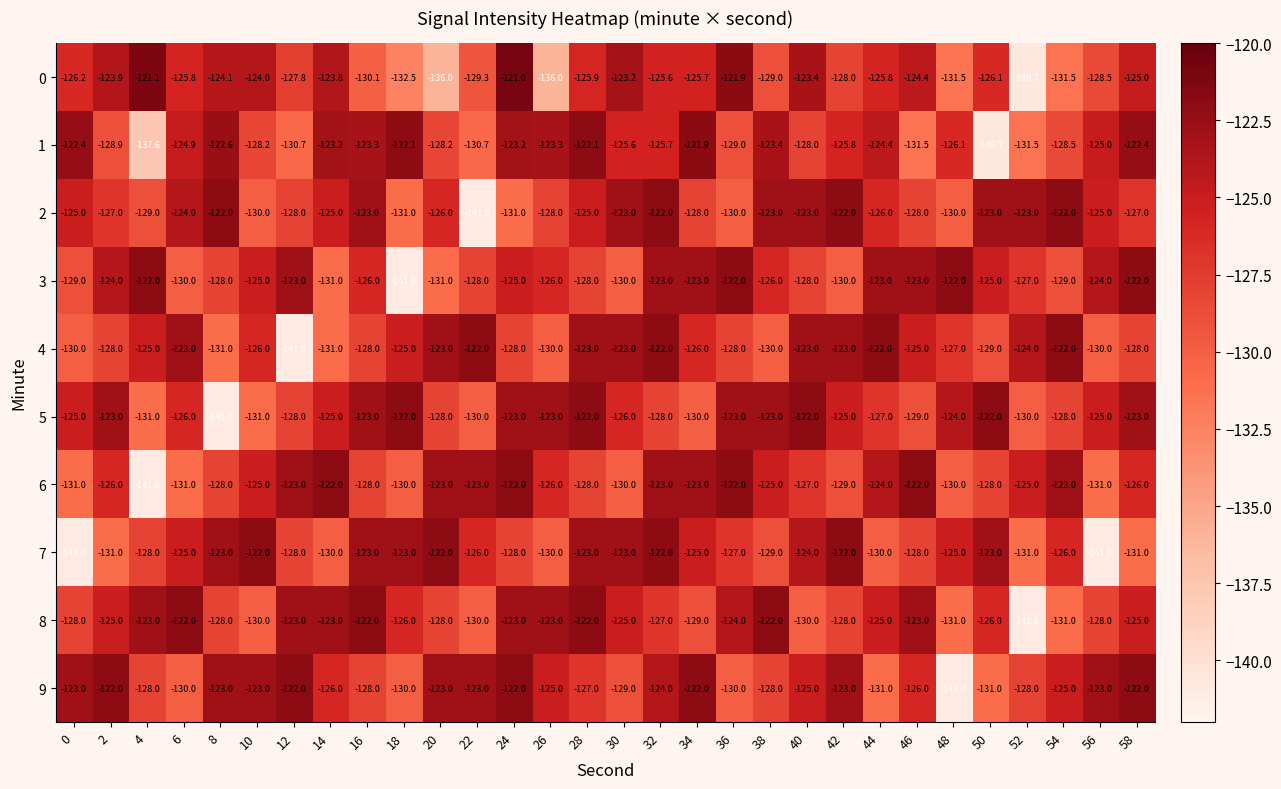

How many data points in 3 are less than -126?

13